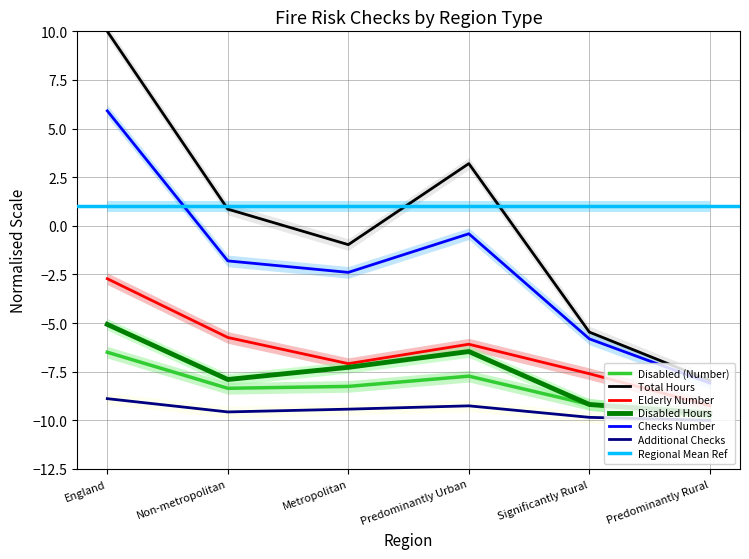

Is it true that Disabled (Number) equals -14.0 at Non-metropolitan?

False